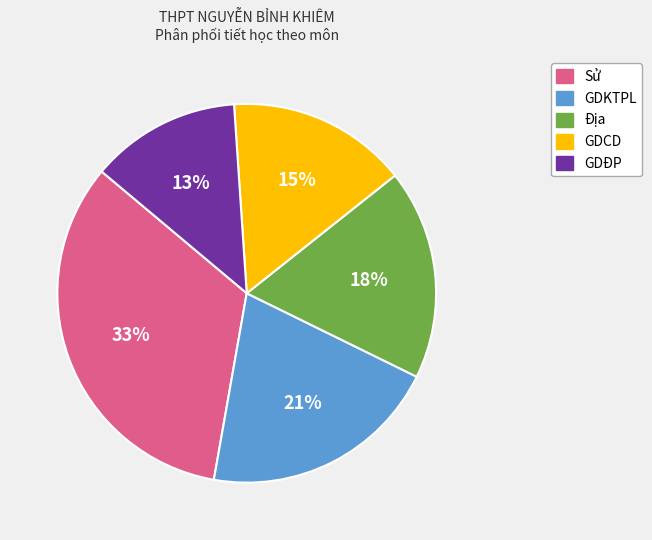

Which category has the biggest portion of the pie?

Sử